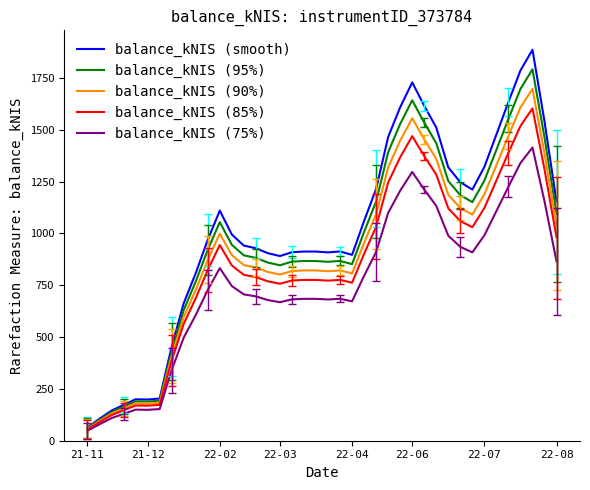

Which series has the largest range (max minus min)?

balance_kNIS (smooth)